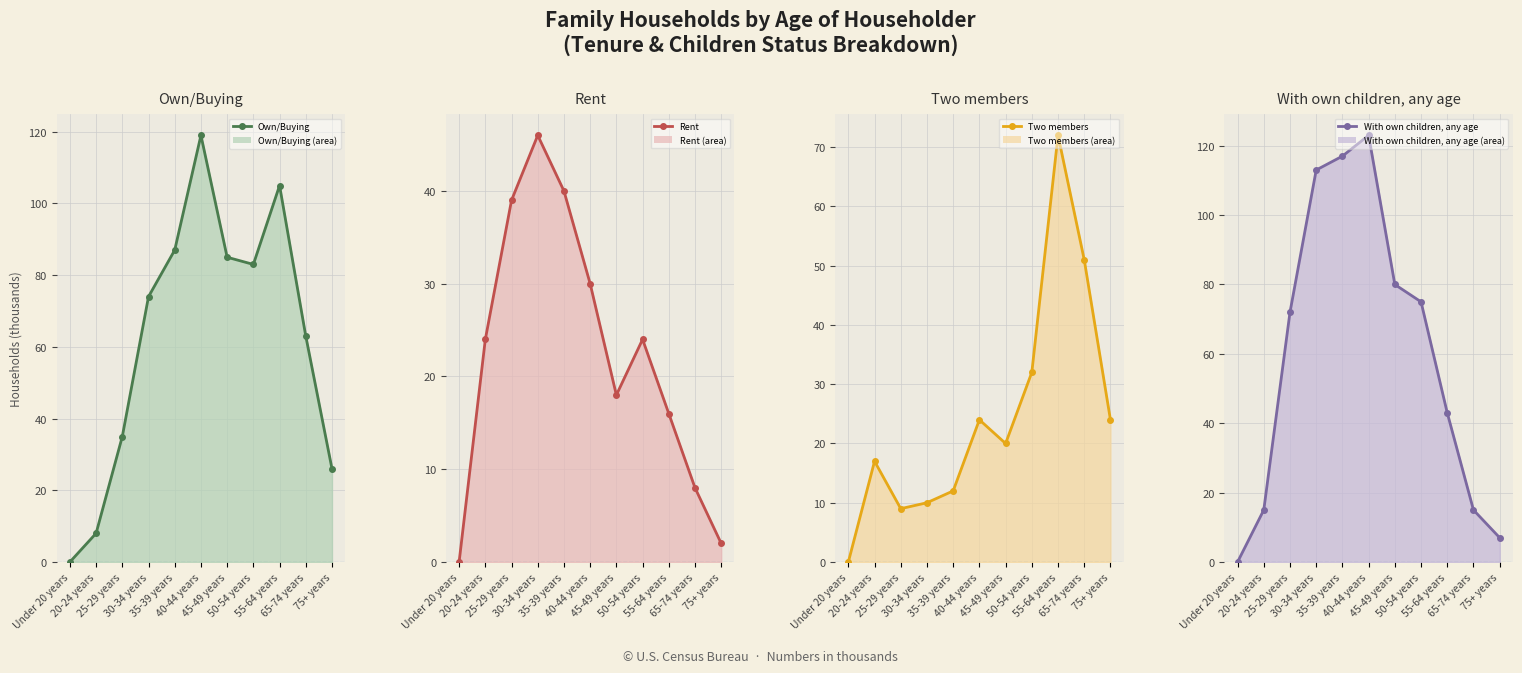

What are all the series names shown in the legend?

Own/Buying, Rent, Two members, With own children, any age